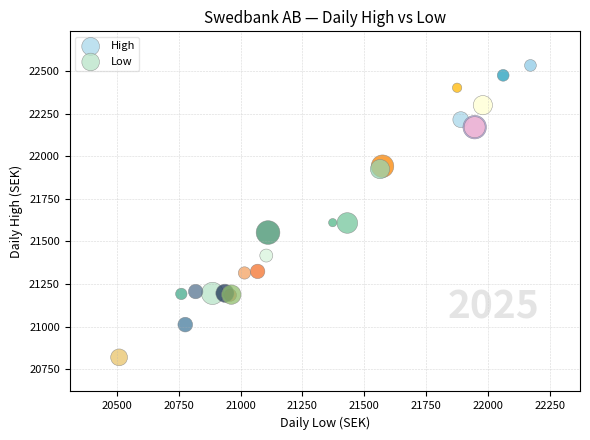

What are all the series names shown in the legend?

High, Low